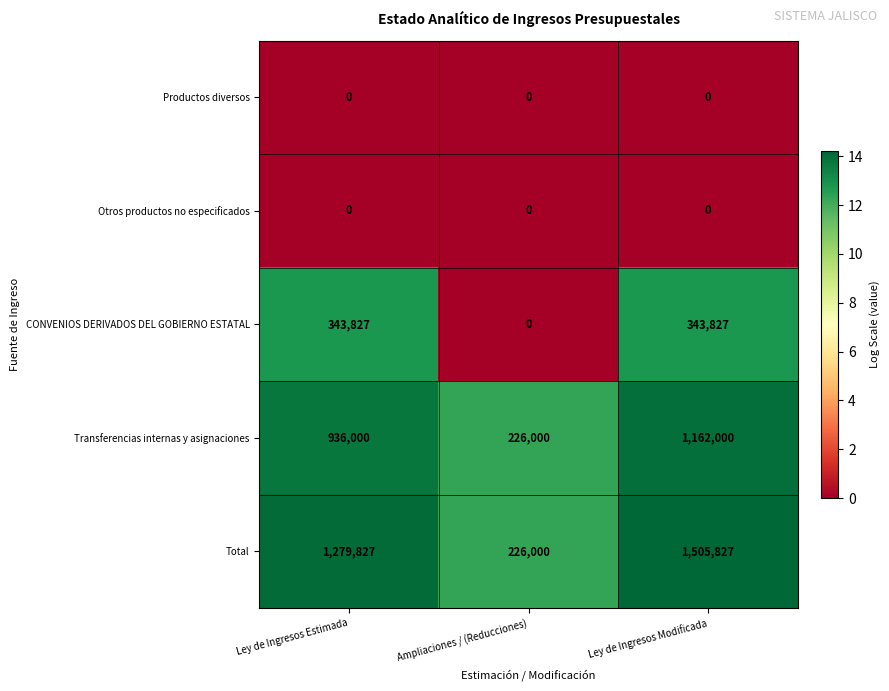

True or false: Productos diversos has a value of 0 at Ley de Ingresos Modificada.

True